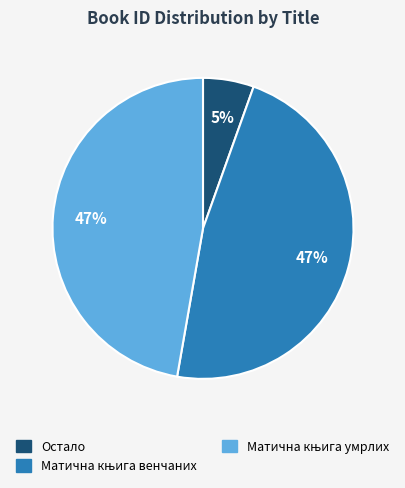

Is there a majority slice in this chart?

No